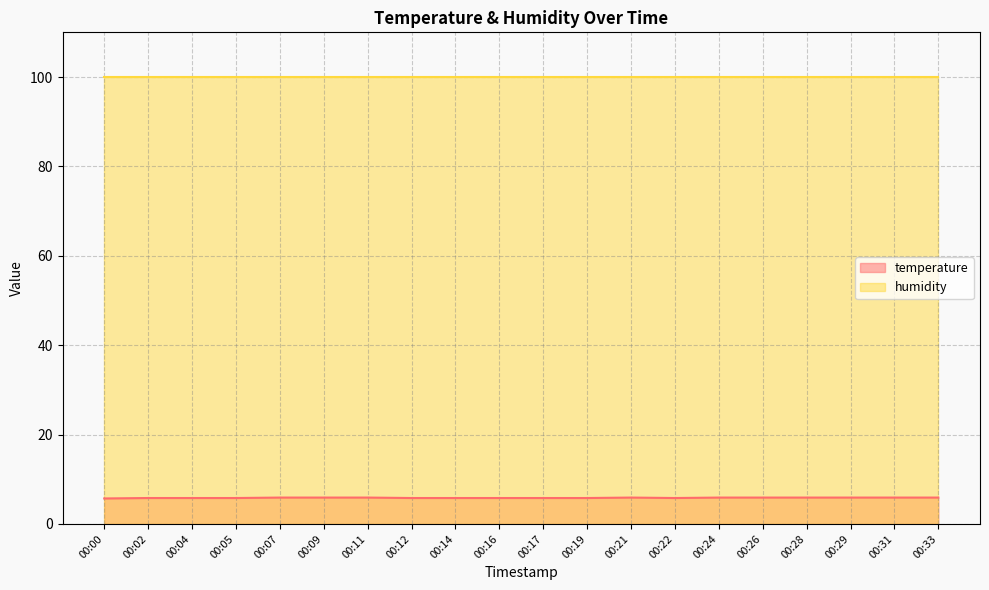

The value at 00:22 is 2.2. True or false?

False